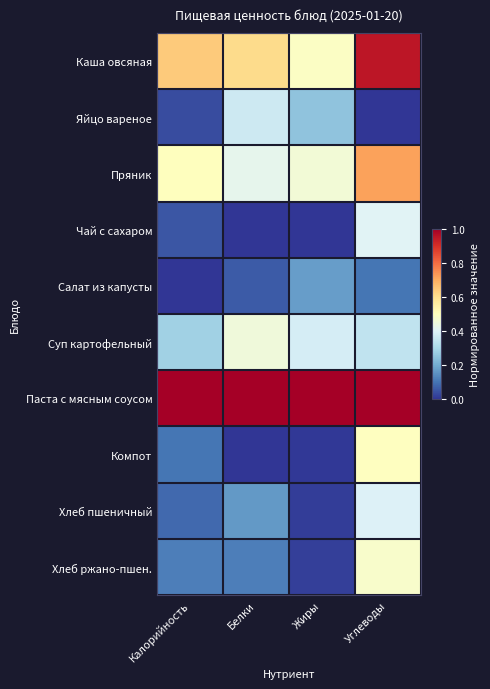

Rank the series by their maximum value, from highest to lowest.

Паста с мясным соусом, Каша овсяная, Пряник, Компот, Хлеб ржано-пшен., Суп картофельный, Чай с сахаром, Хлеб пшеничный, Яйцо вареное, Салат из капусты